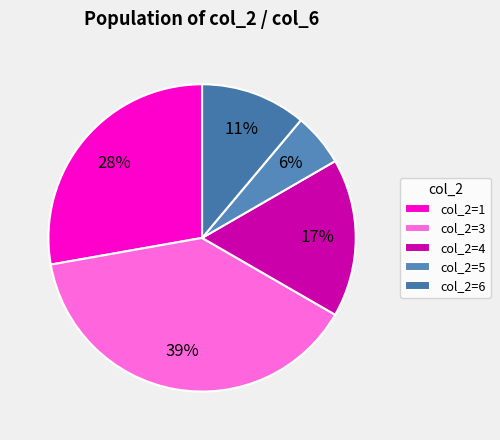

Which category has the biggest portion of the pie?

col_2=3